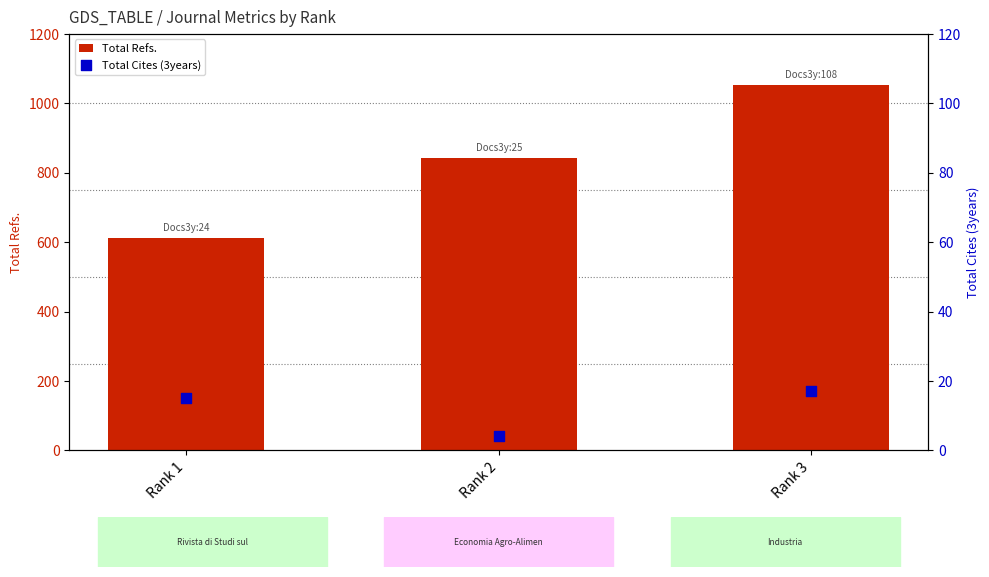

At how many categories does at least one series exceed 663?

2